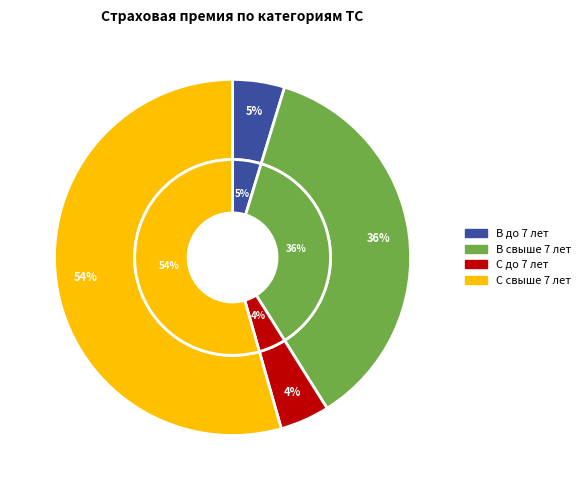

Rank the categories by value from highest to lowest.

С свыше 7 лет, В свыше 7 лет, В до 7 лет, С до 7 лет